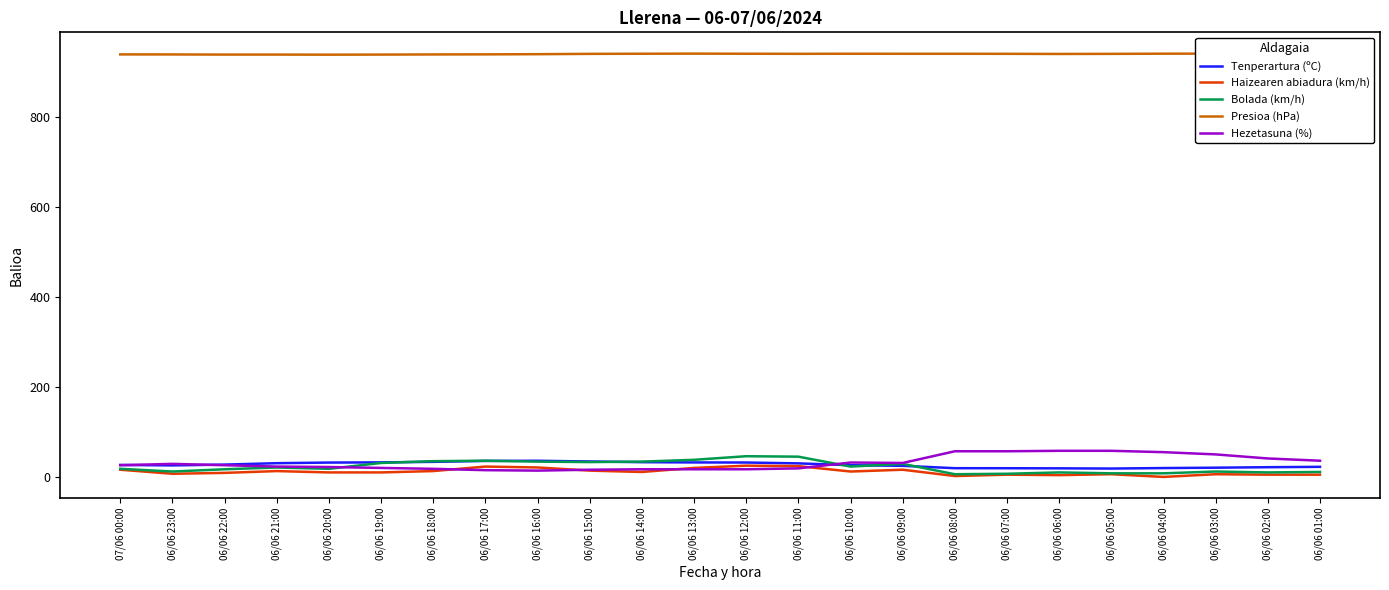

What are all the series names shown in the legend?

Tenperartura (ºC), Haizearen abiadura (km/h), Bolada (km/h), Presioa (hPa), Hezetasuna (%)